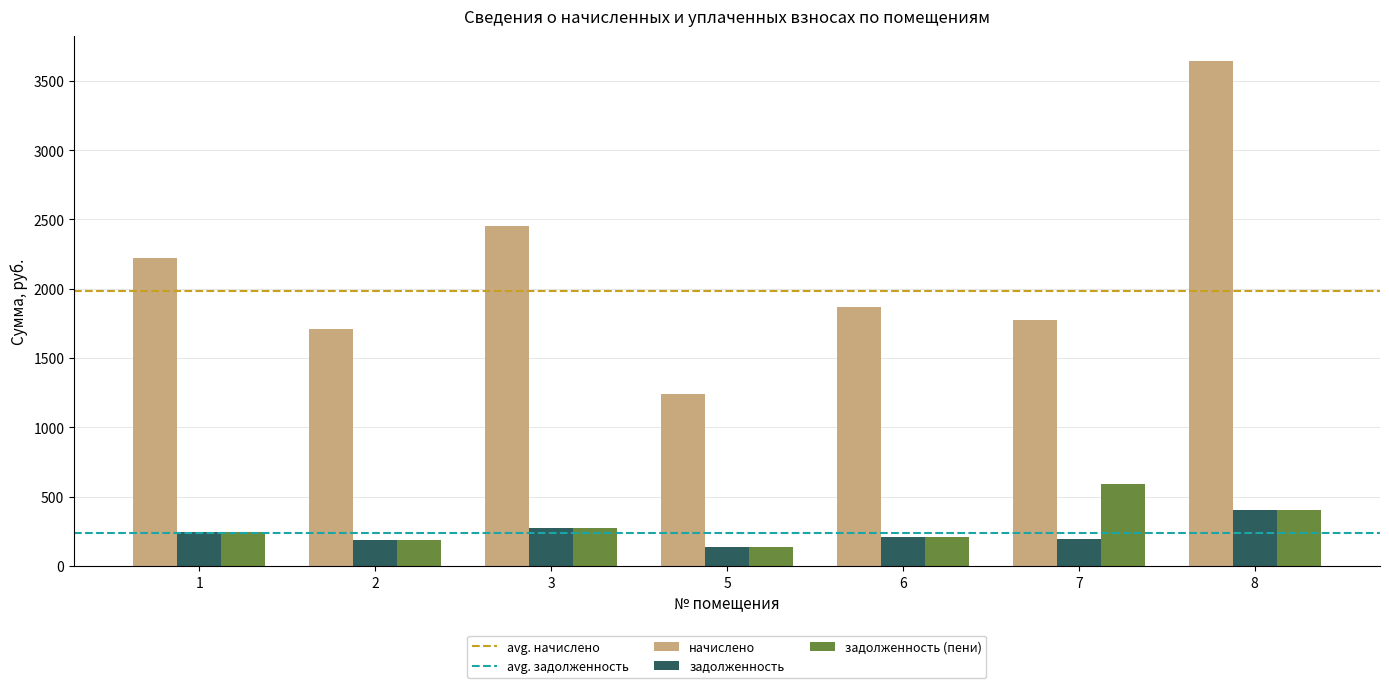

Is the value of задолженность (пени) at 3 greater than the value of задолженность at 7?

Yes